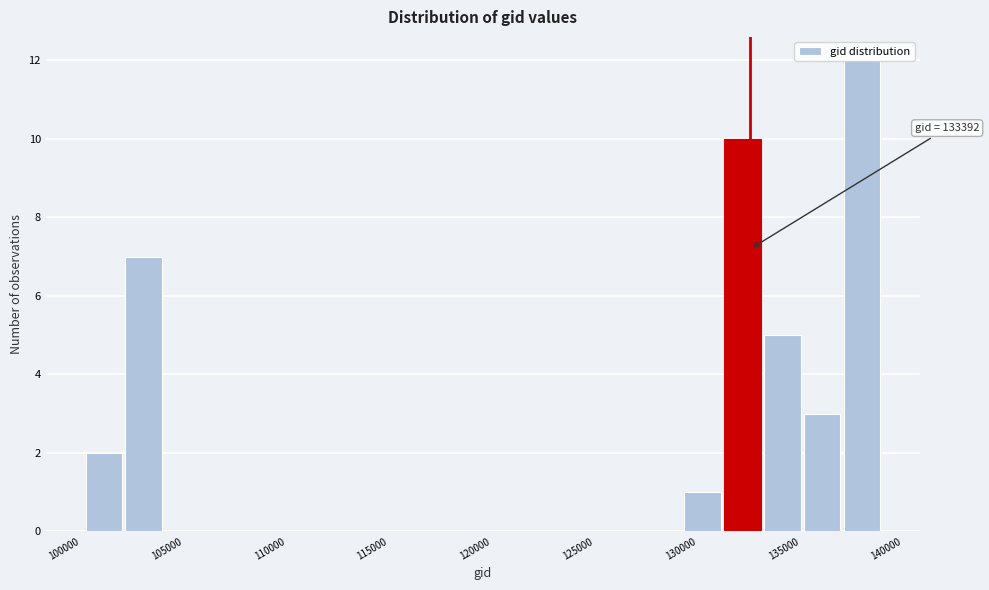

Around what value on the x-axis is the tallest bar? Give the approximate position of its centre, as read against the axis.

139000